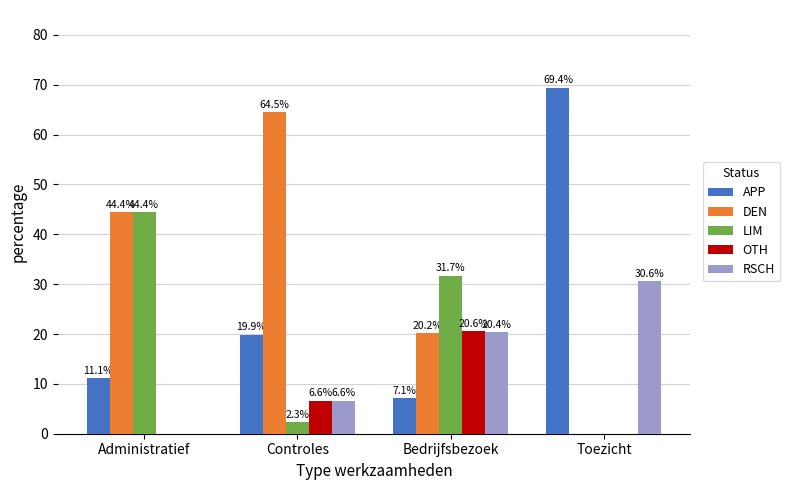

How many data points in RSCH are above 20?

2